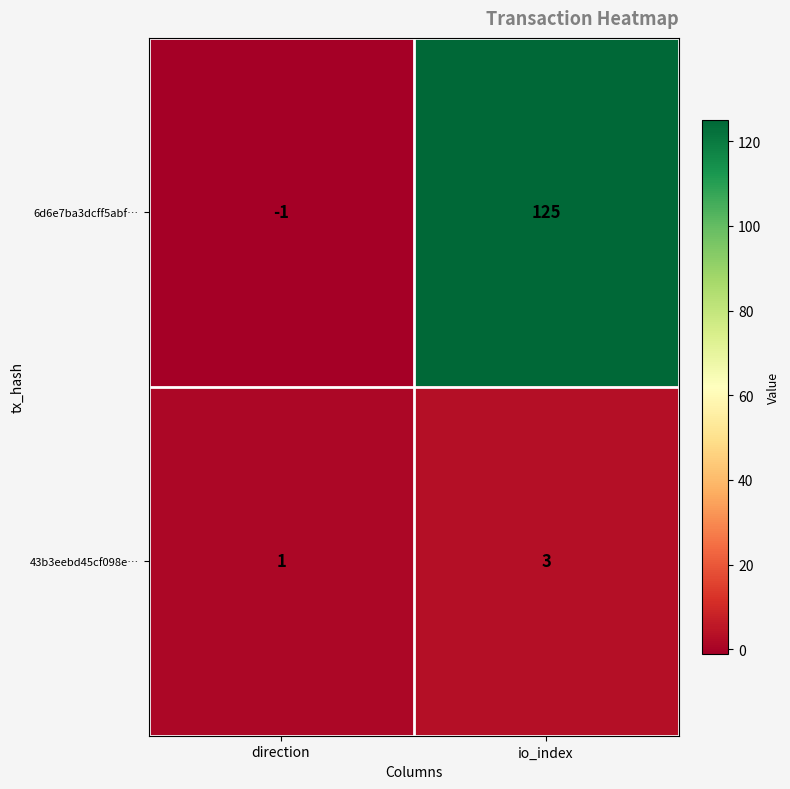

At which category is the sum across all series the highest?

io_index